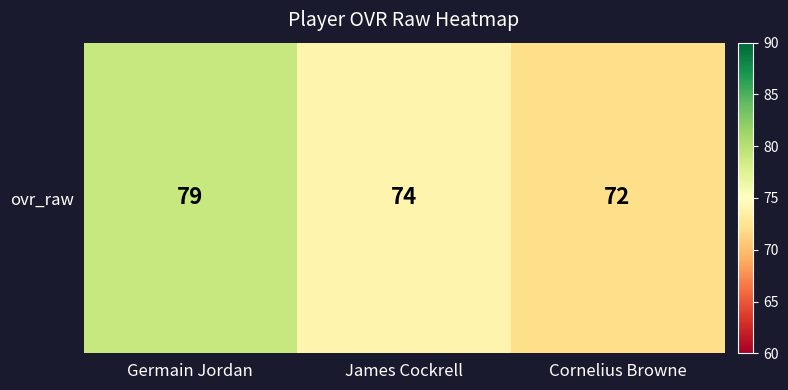

Where is the data nearest to the value 75?

James Cockrell